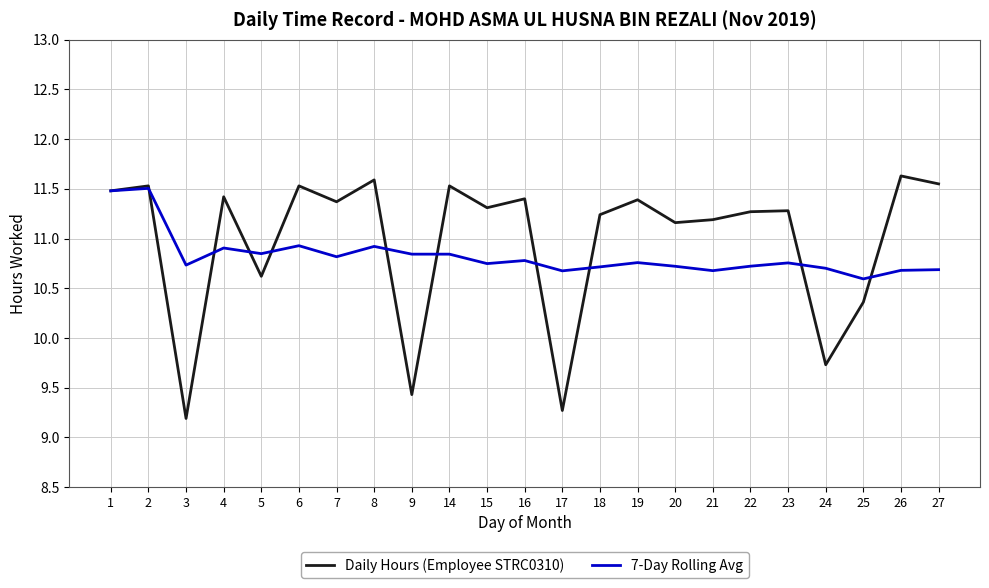

Is it true that Daily Hours (Employee STRC0310) equals 13.5 at 25?

False